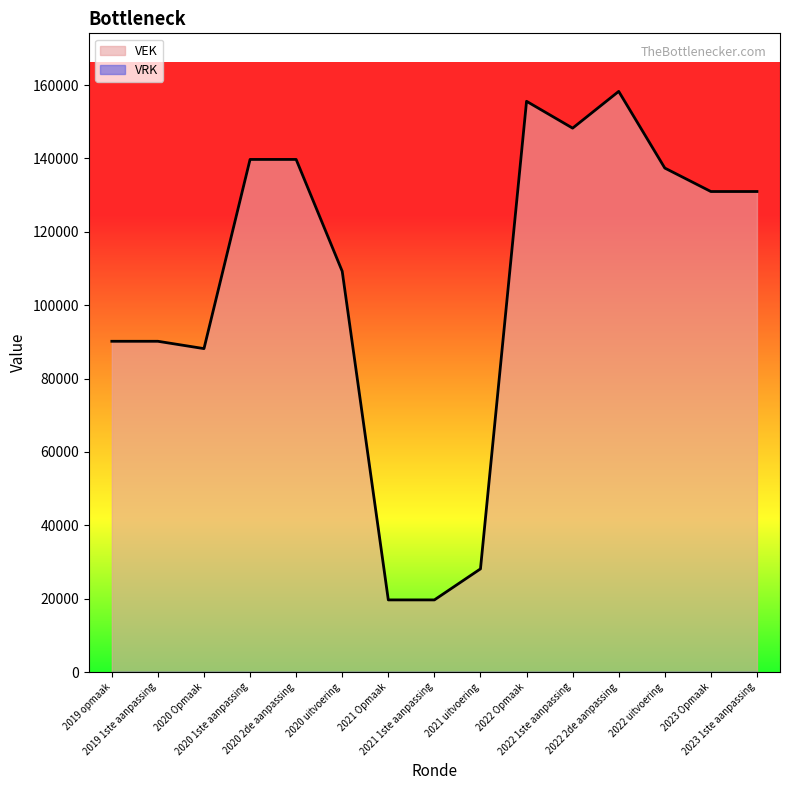

Reading left to right, extract all data points from this chart.

2019 opmaak=90169	2019 1ste aanpassing=90169	2020 Opmaak=88169	2020 1ste aanpassing=139738	2020 2de aanpassing=139738	2020 uitvoering=109241	2021 Opmaak=19669	2021 1ste aanpassing=19669	2021 uitvoering=28127	2022 Opmaak=155586	2022 1ste aanpassing=148268	2022 2de aanpassing=158284	2022 uitvoering=137387	2023 Opmaak=130992	2023 1ste aanpassing=130992